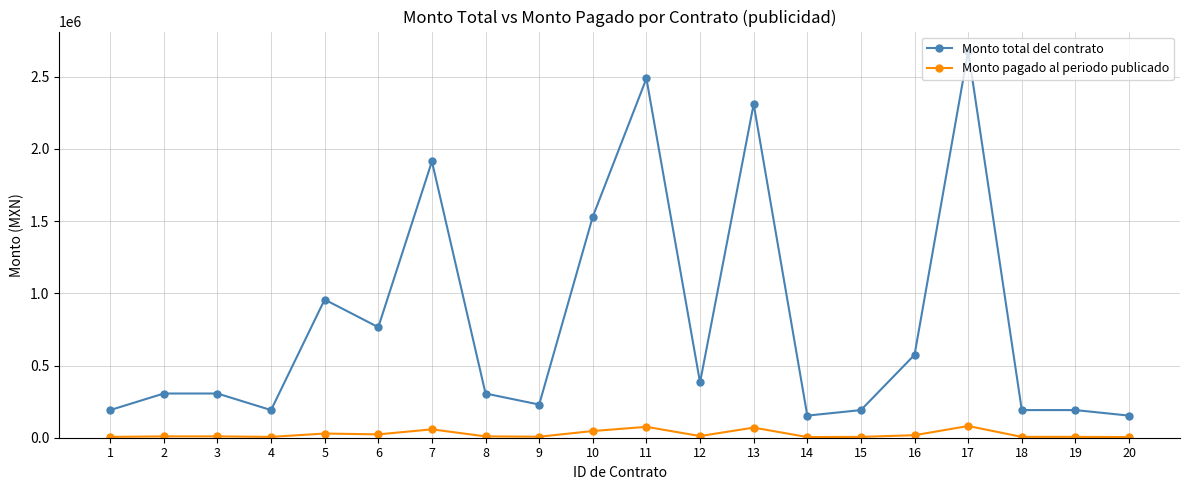

How many distinct data groups are displayed?

2